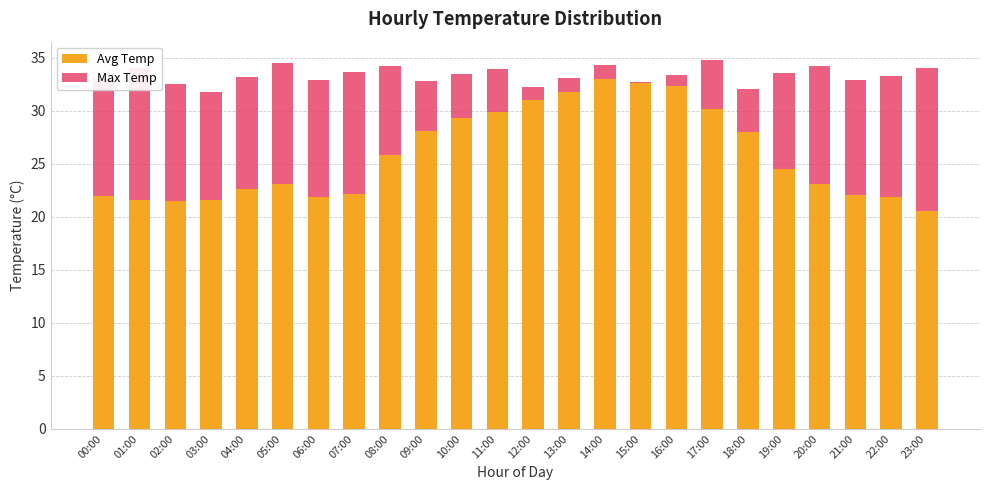

At which label does Avg Temp first exceed 24?

08:00